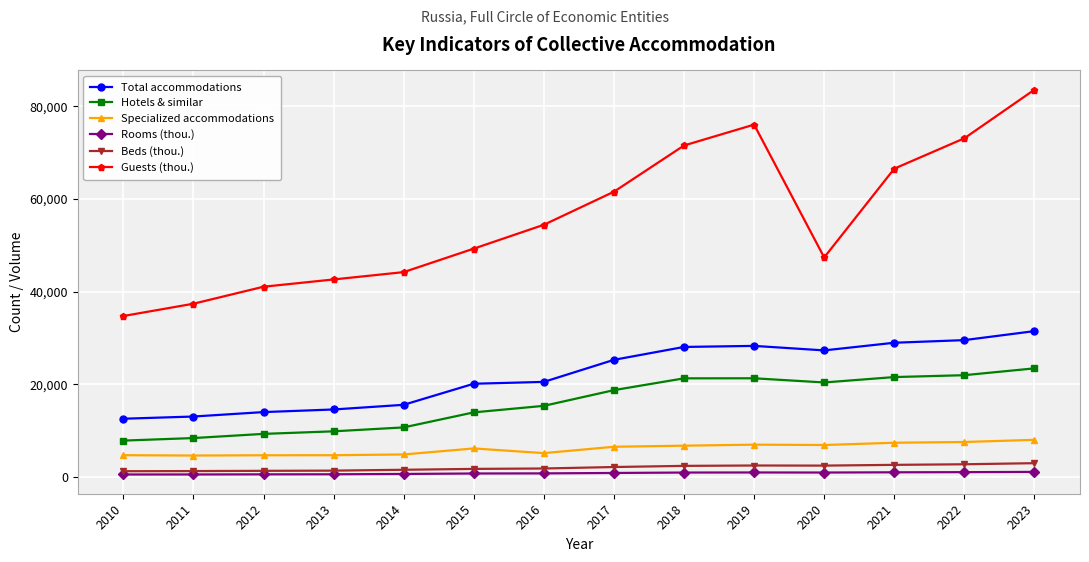

What is the average value of the Guests (thou.) series?

55965.4